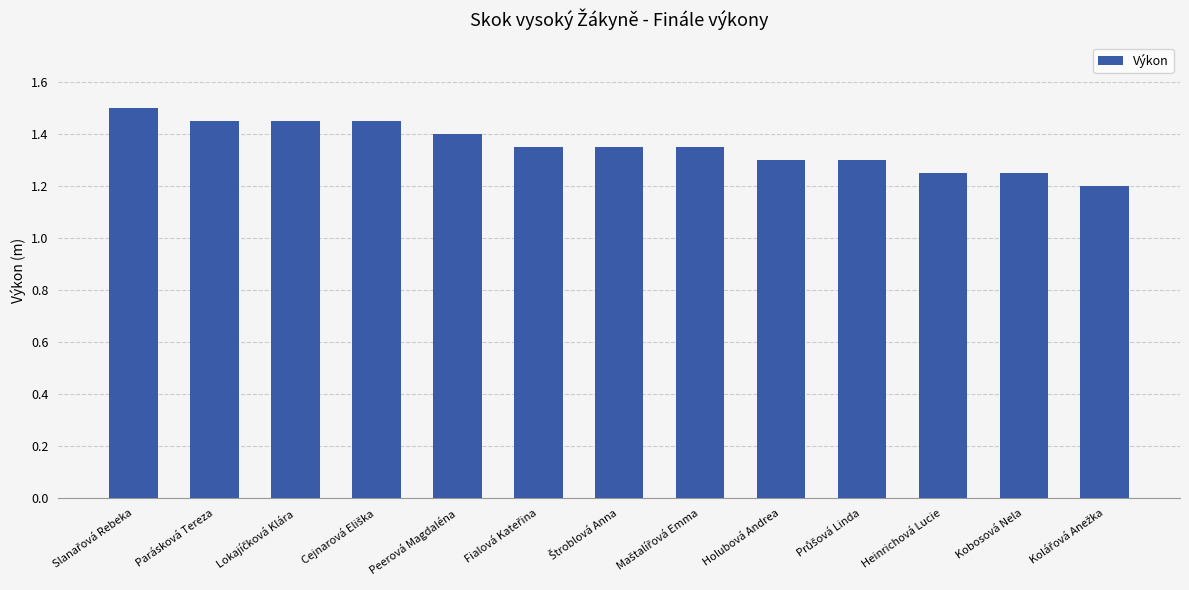

What is the greatest value displayed?

1.5